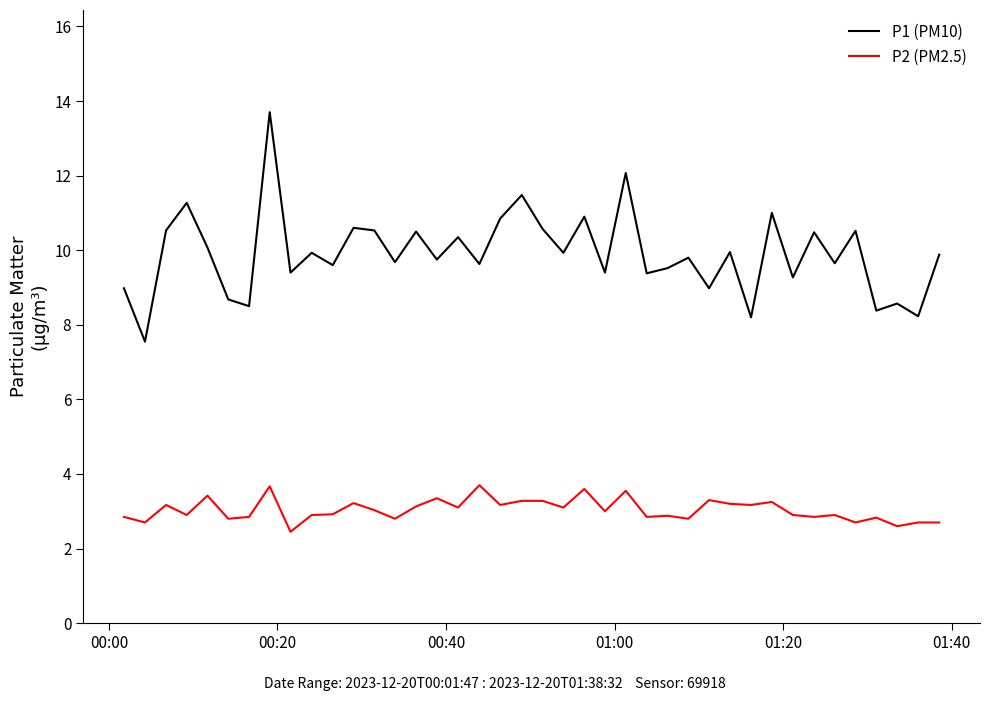

Which series has the widest spread of values?

P1 (PM10)